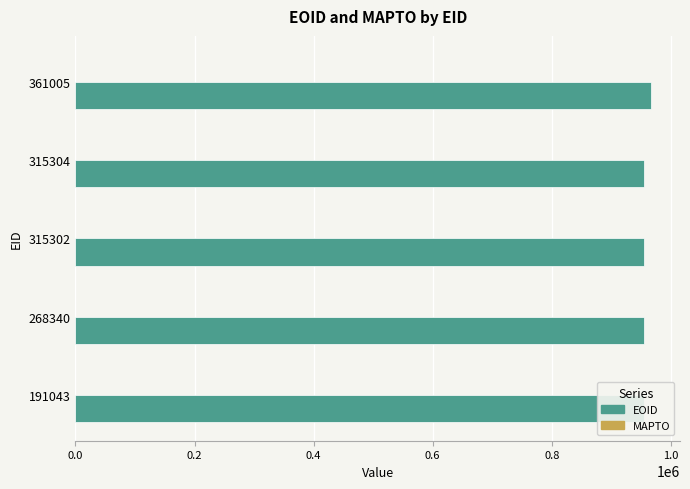

The value at 315304 is 1532458. True or false?

False